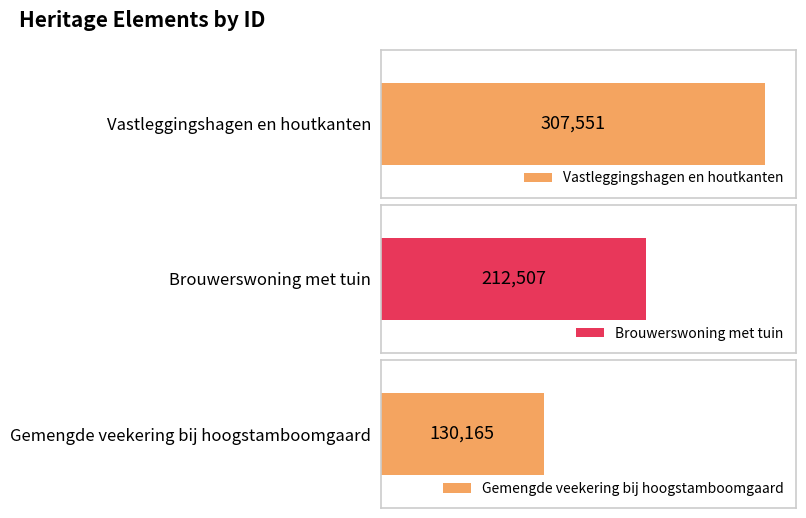

What is the value of the 2nd bar from the left?

212507